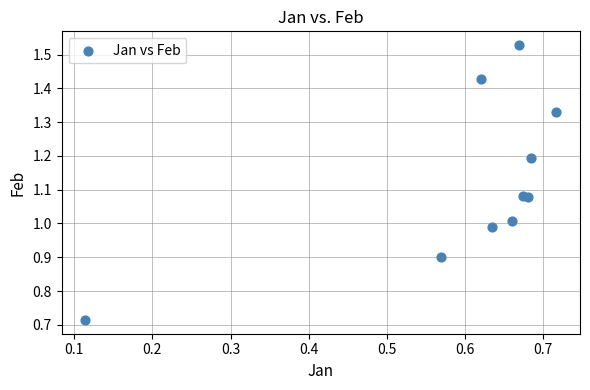

What is the range of Y values (max minus min)?

0.8